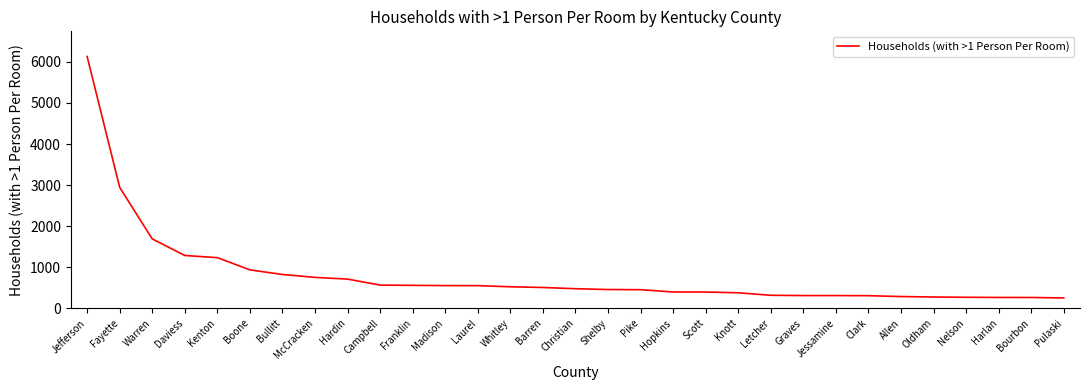

What is the maximum value shown in the chart?

6133